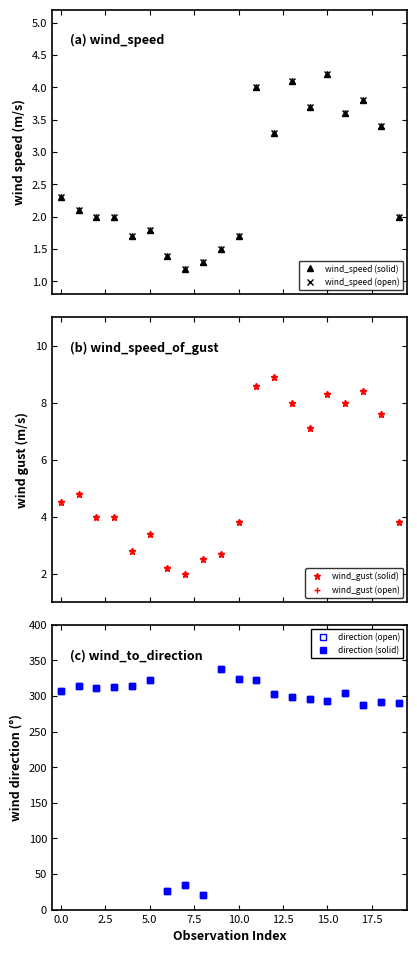

Is this an area chart (filled region under the line)?

No